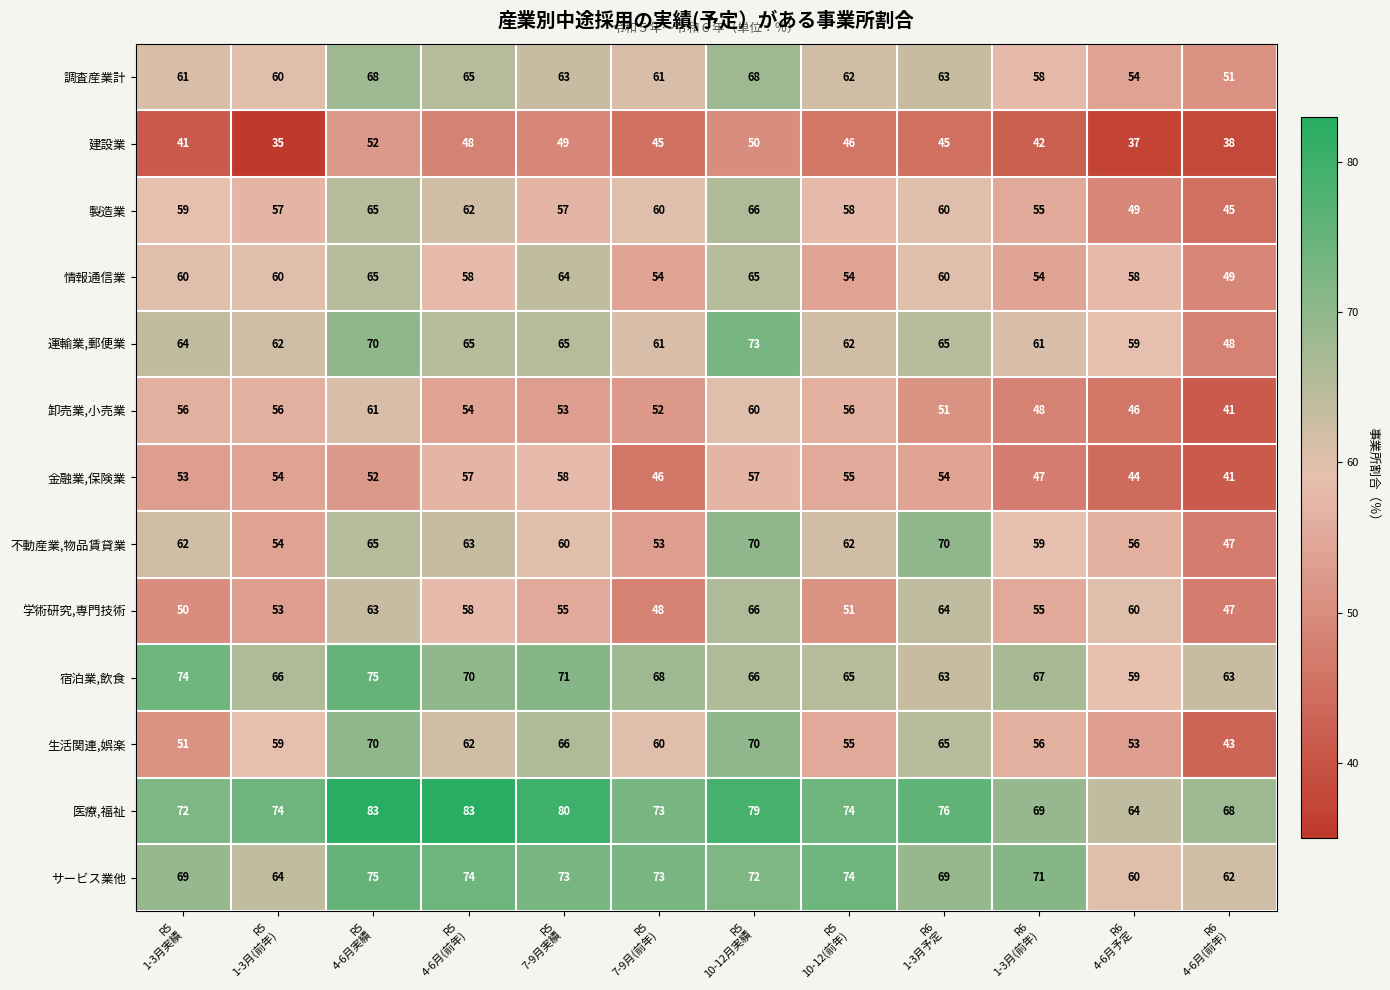

Which series has the largest range (max minus min)?

生活関連,娯楽